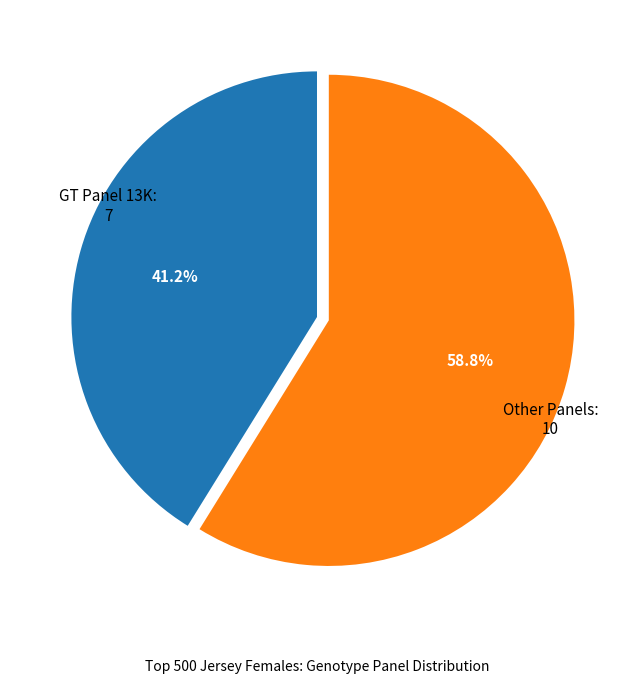

Is there a majority slice in this chart?

Yes